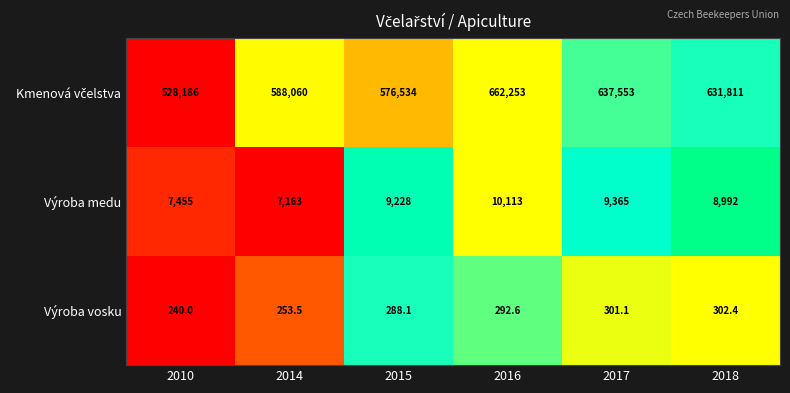

What is the difference between the maximum and minimum values in the Výroba vosku series?

62.4